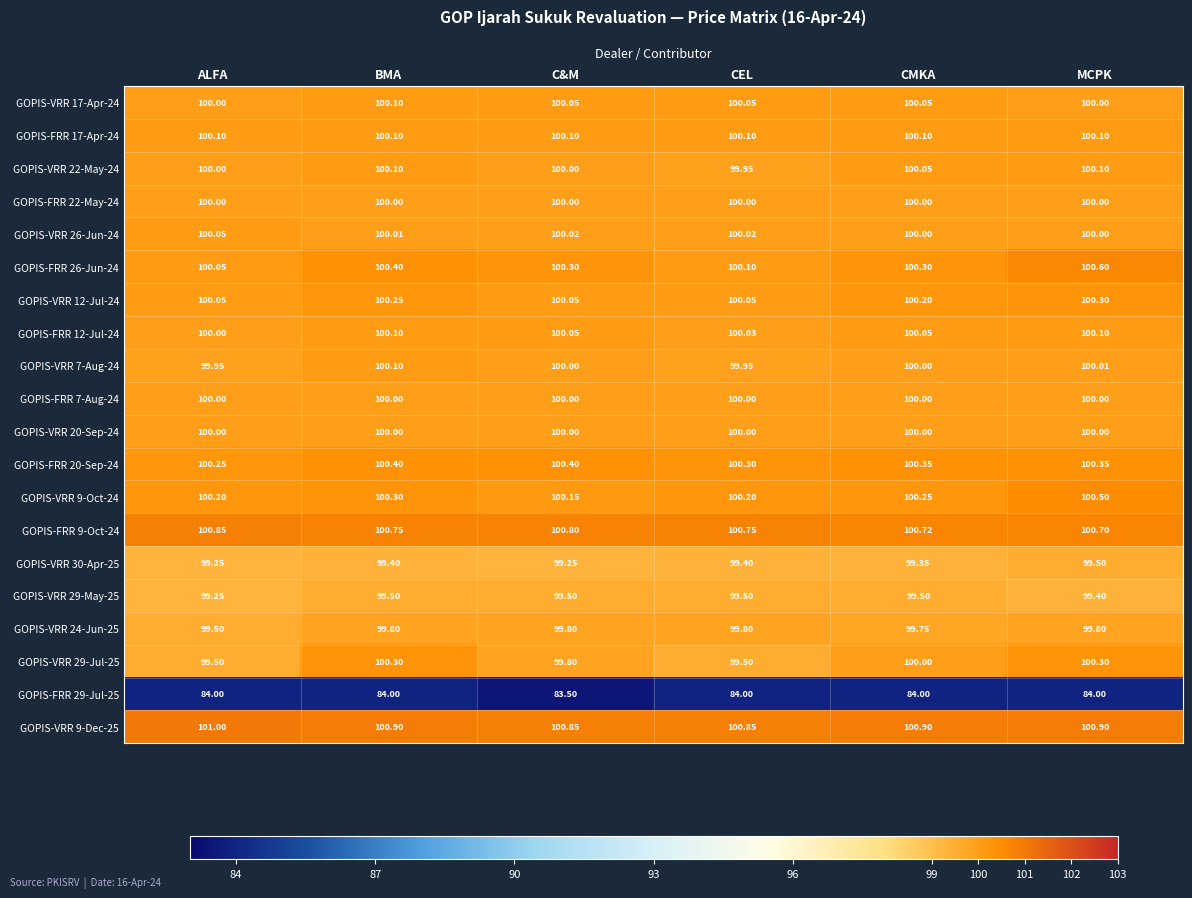

Where is GOPIS-FRR 26-Jun-24 nearest to the value 100?

ALFA